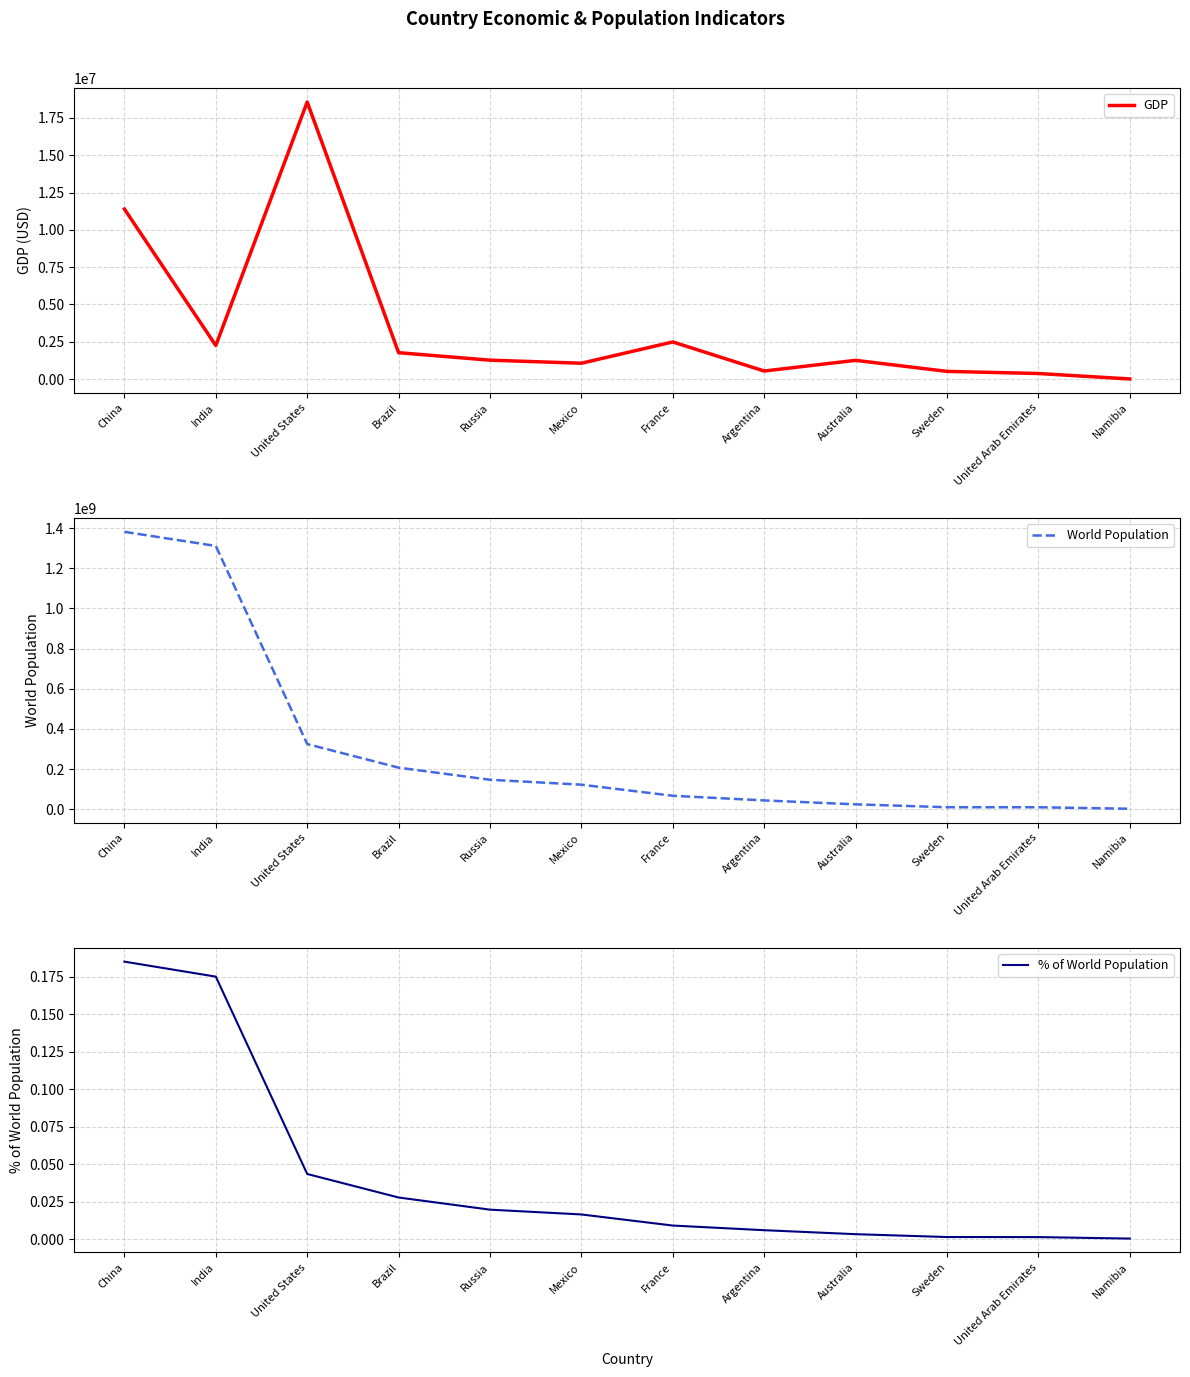

What is the spread (max minus min) of values at Namibia?

2324388.0